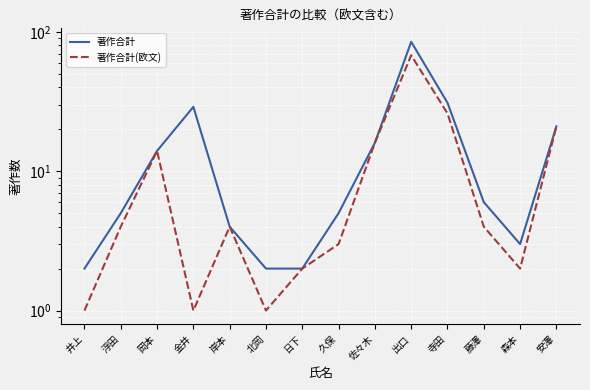

True or false: 著作合計(欧文) and 著作合計 intersect in this chart.

False